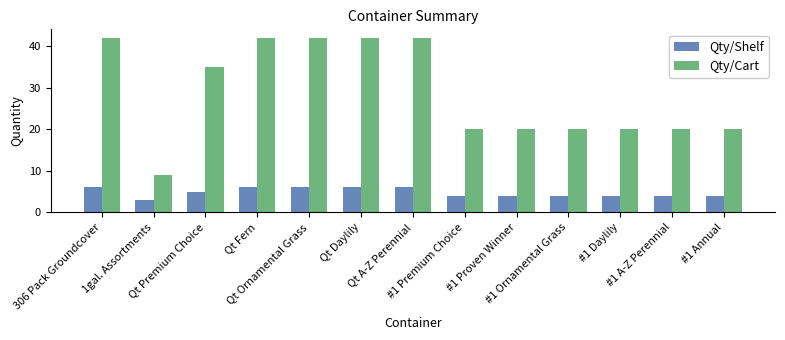

At how many categories does at least one series exceed 39?

5